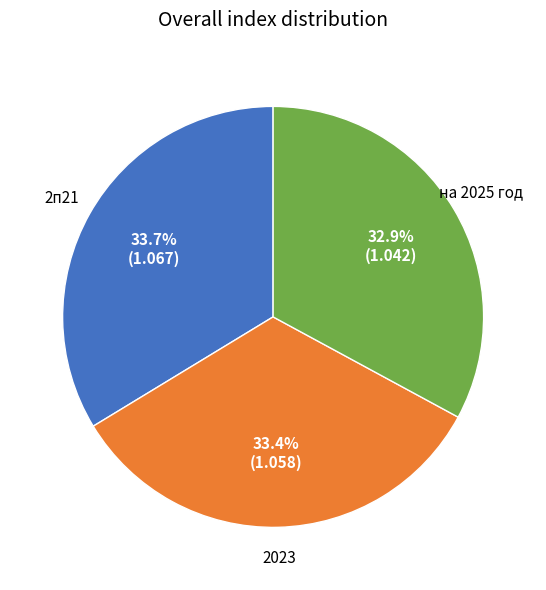

To the nearest percent, what is the difference between the largest and smallest slice percentages?

1%